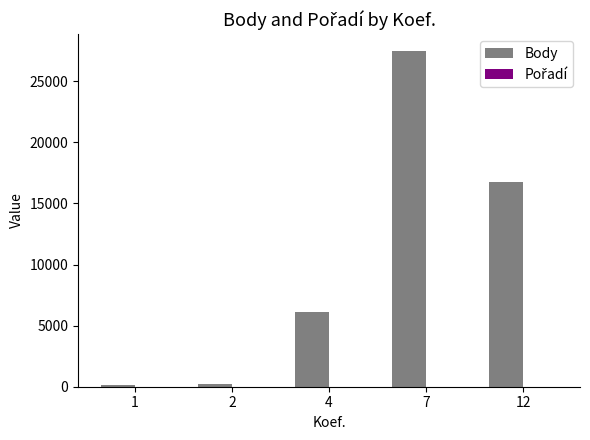

Which series has the largest total across all categories?

Body